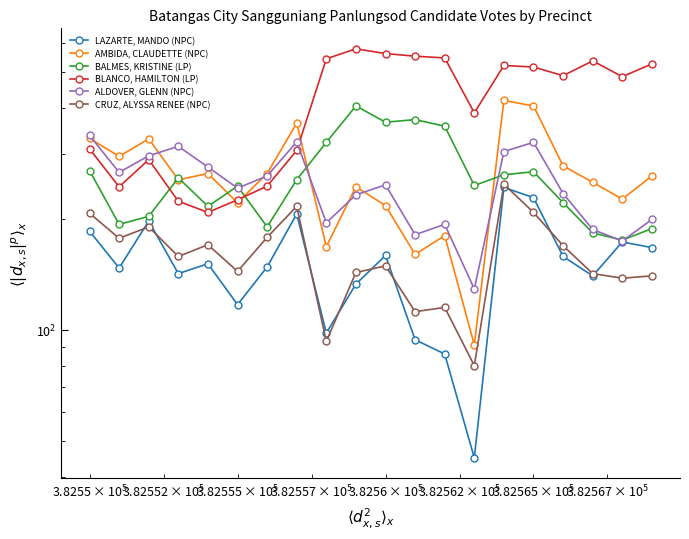

Is the value of BLANCO, HAMILTON (LP) at 12 greater than the value of CRUZ, ALYSSA RENEE (NPC) at 7?

Yes